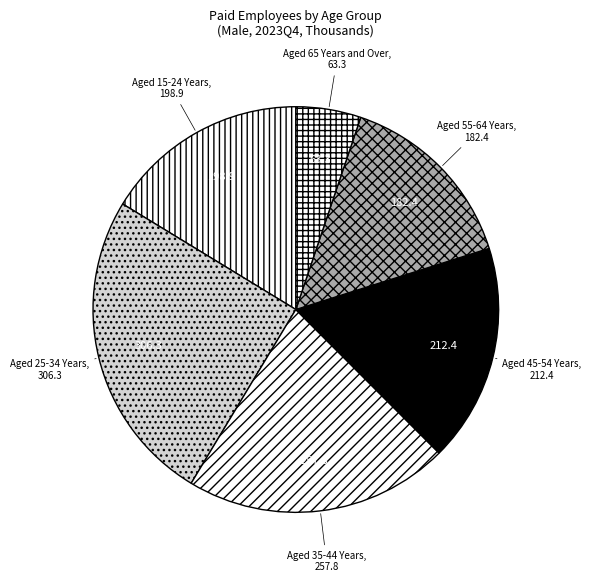

Between Aged 25-34 Years and Aged 15-24 Years, which is larger?

Aged 25-34 Years